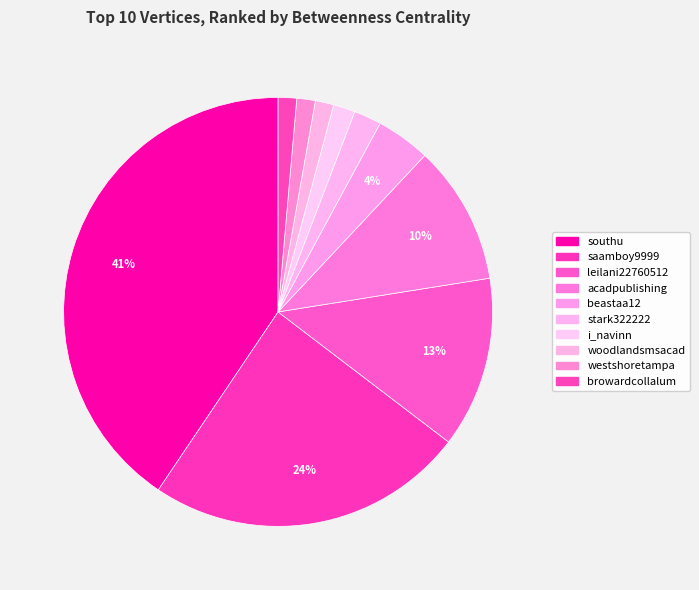

Between saamboy9999 and leilani22760512, which is larger?

saamboy9999